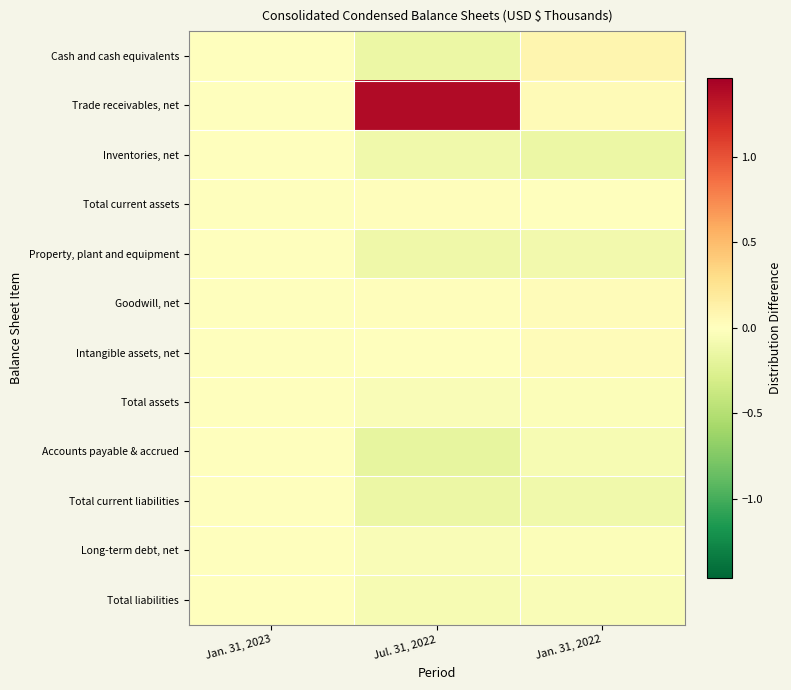

What is the maximum value shown in the chart?

1.4